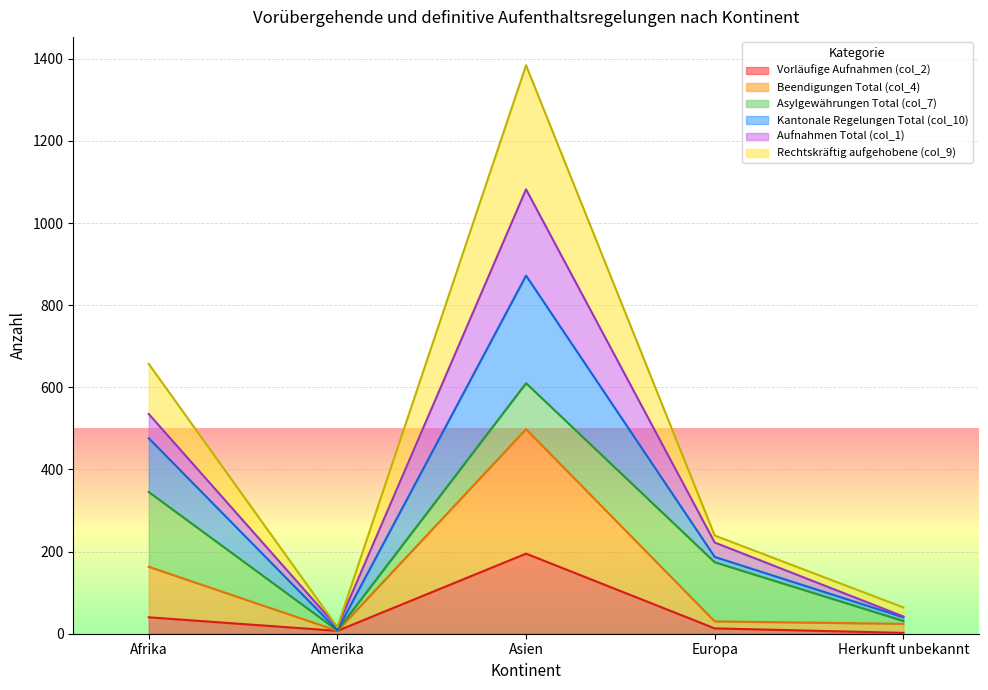

What is the average value of the Vorläufige Aufnahmen (col_2) series?

51